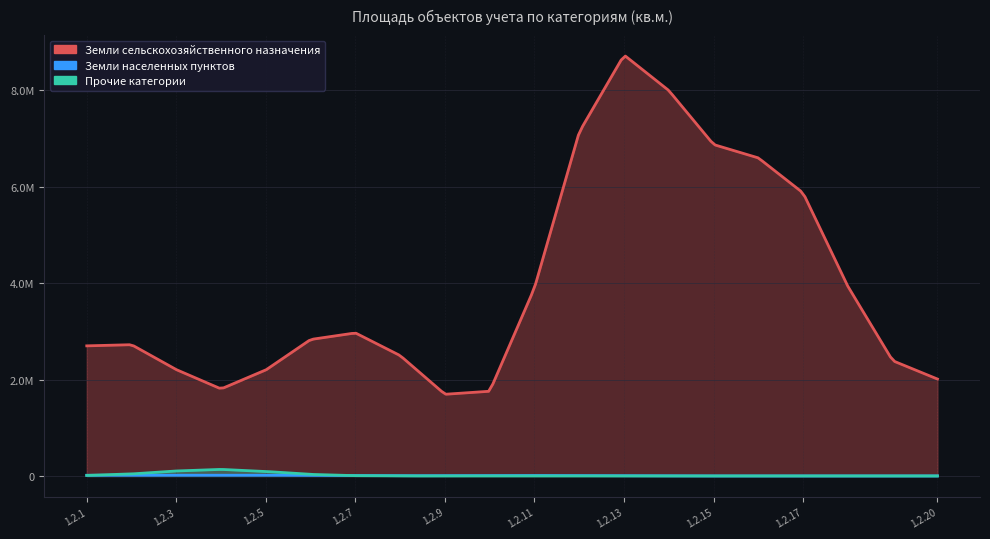

What are all the series names shown in the legend?

Земли сельскохозяйственного назначения, Земли населенных пунктов, Прочие категории